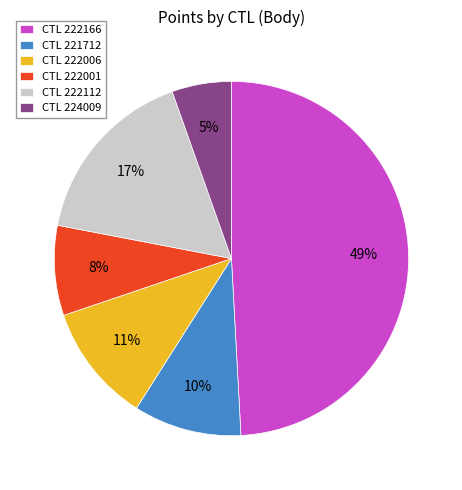

To the nearest percent, what is the average slice percentage?

17%